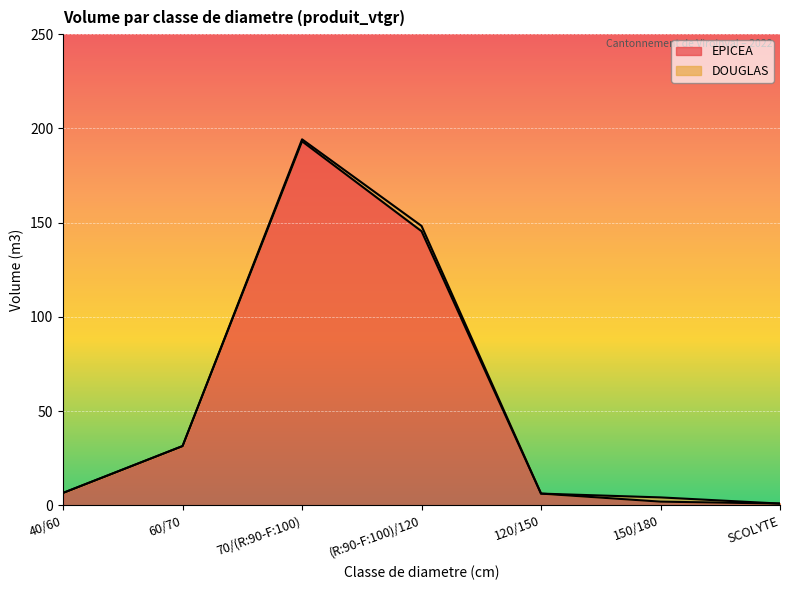

List the labels in order of value, largest first.

70/(R:90-F:100), (R:90-F:100)/120, 60/70, 40/60, 120/150, 150/180, SCOLYTE